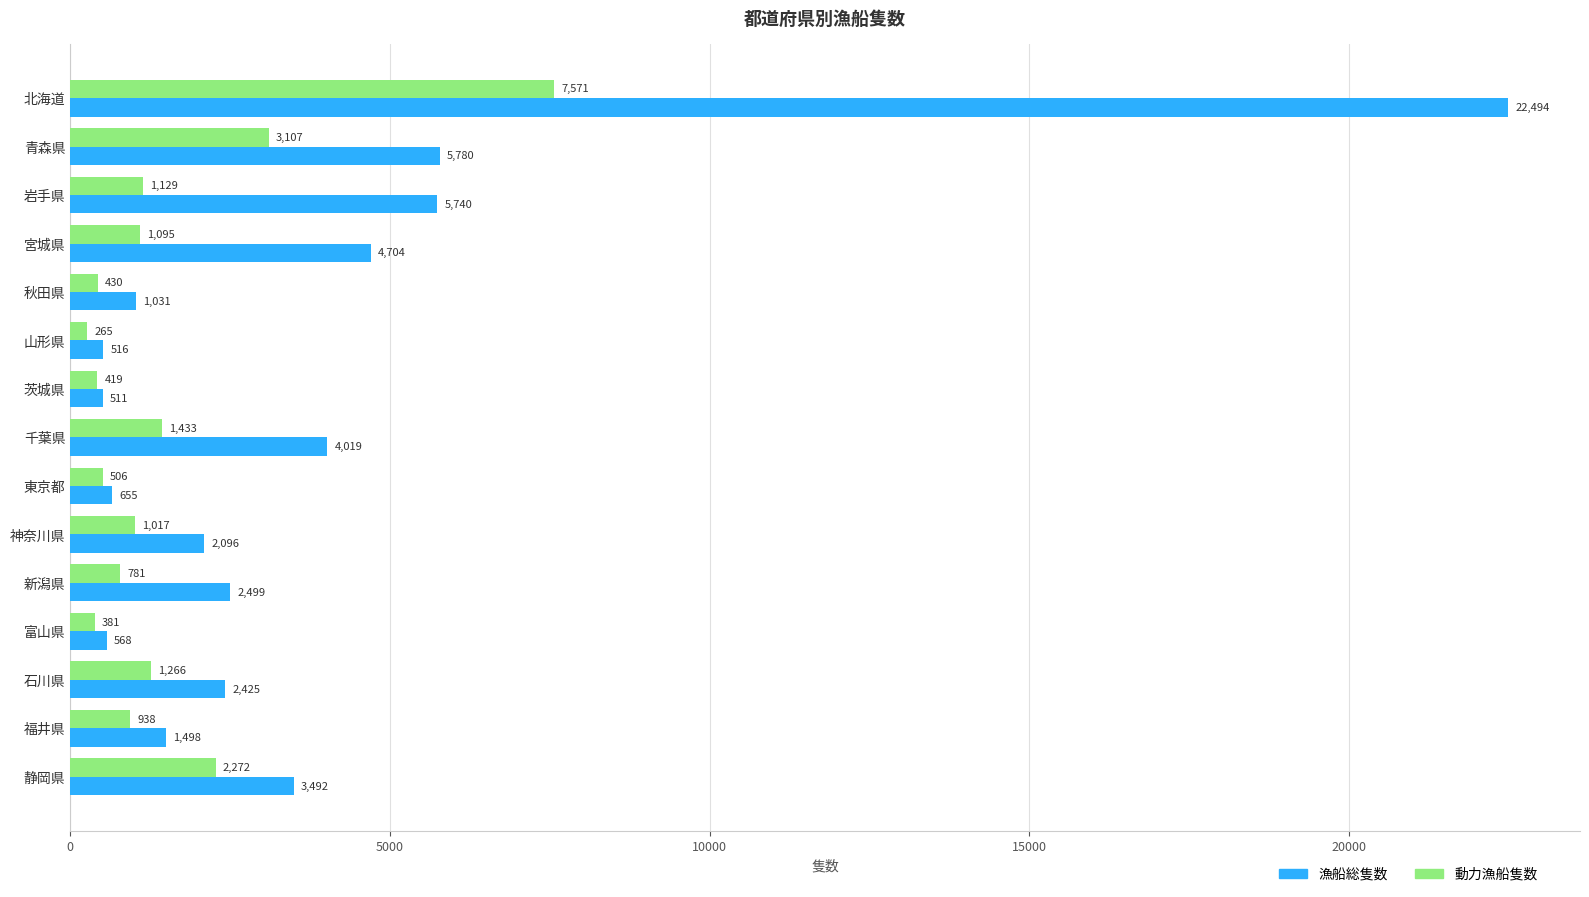

True or false: 漁船総隻数 has a value of 511 at 茨城県.

True